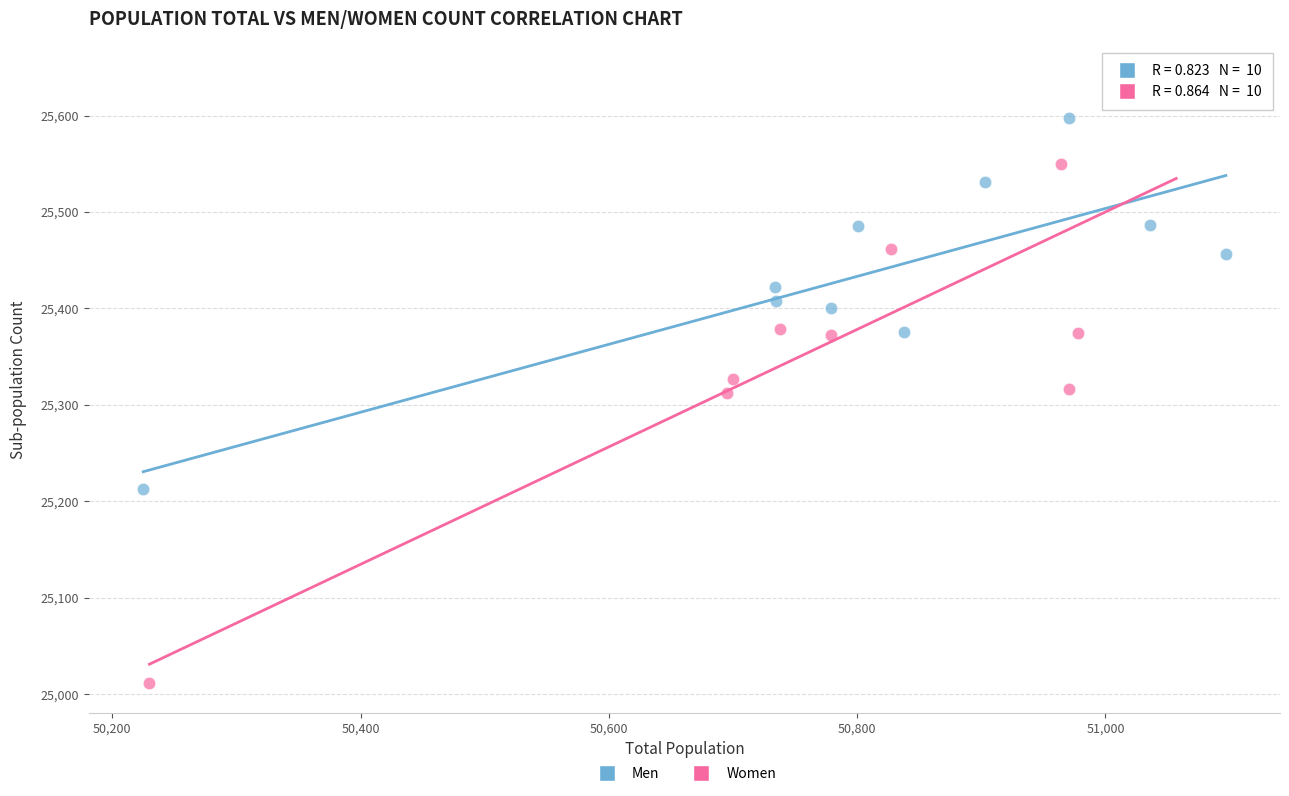

What are all the series names shown in the legend?

Men, Women